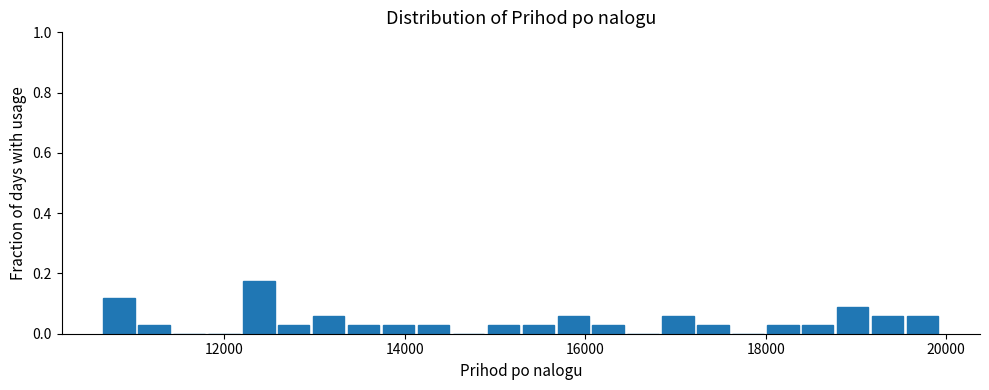

Around what value on the x-axis is the tallest bar? Give the approximate position of its centre, as read against the axis.

12400